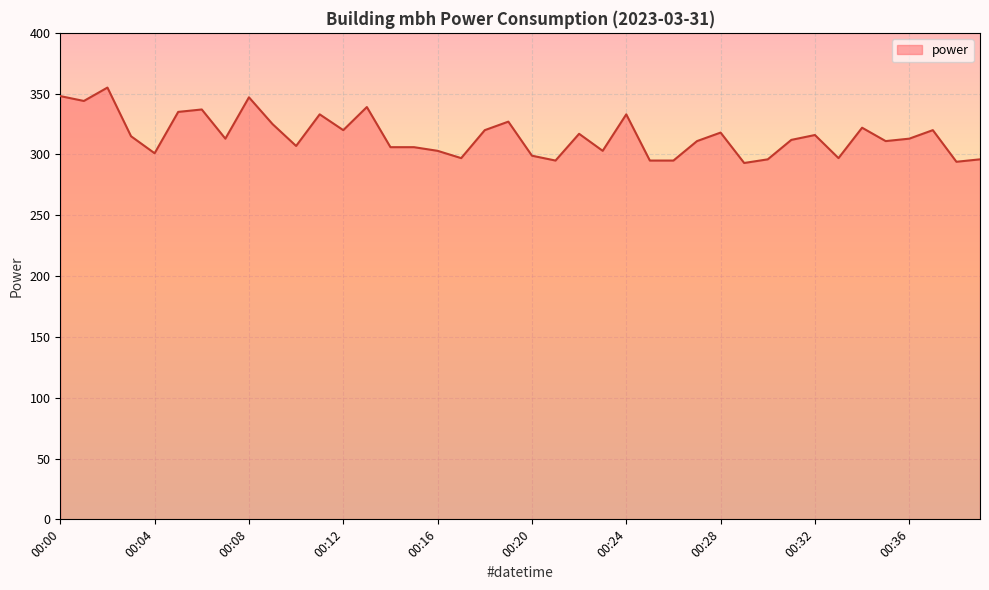

What is the difference between the maximum and minimum values?

62